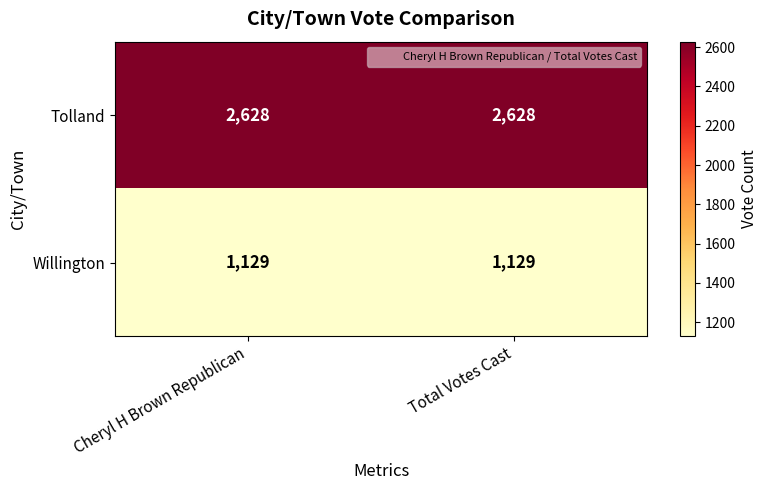

What is the greatest value displayed?

2628